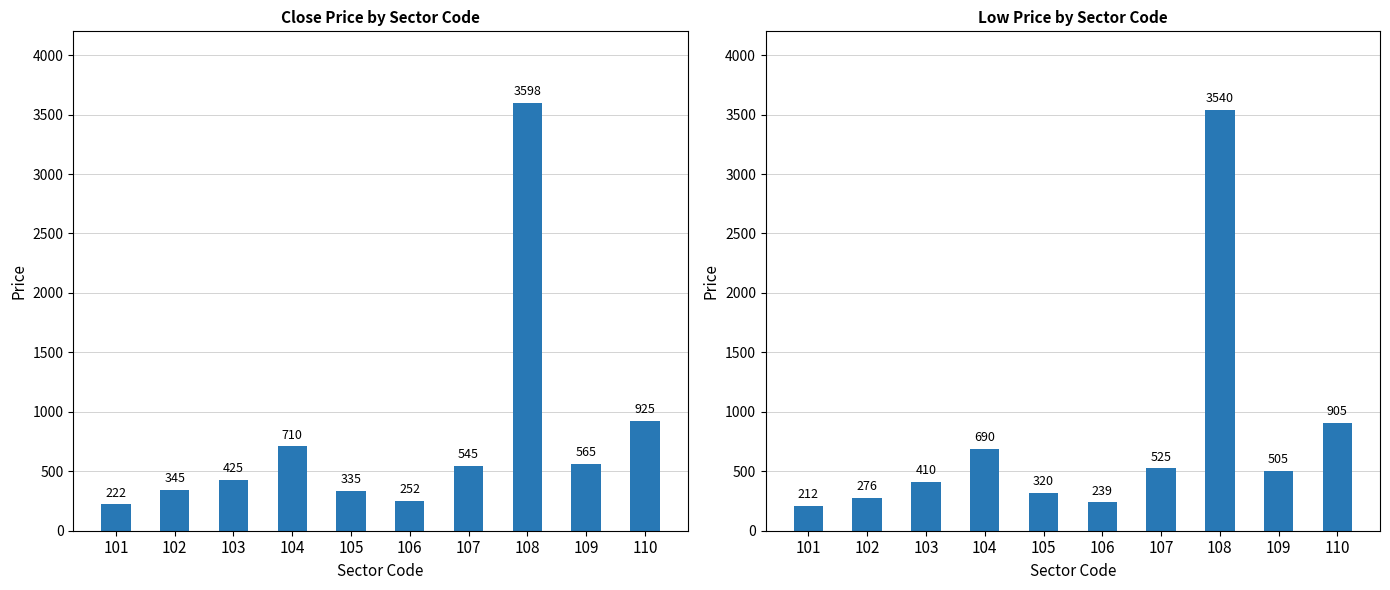

List the series in order of their peak value, lowest first.

Low Price, Close Price